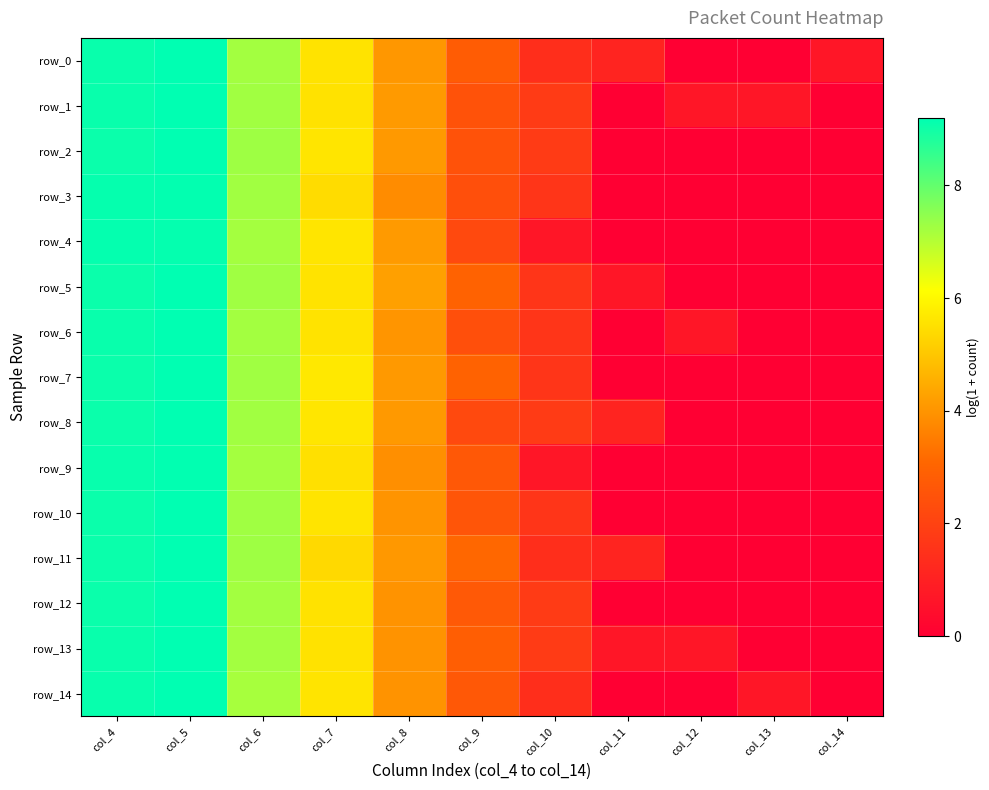

Is it true that row_4 equals 0.0 at col_13?

True